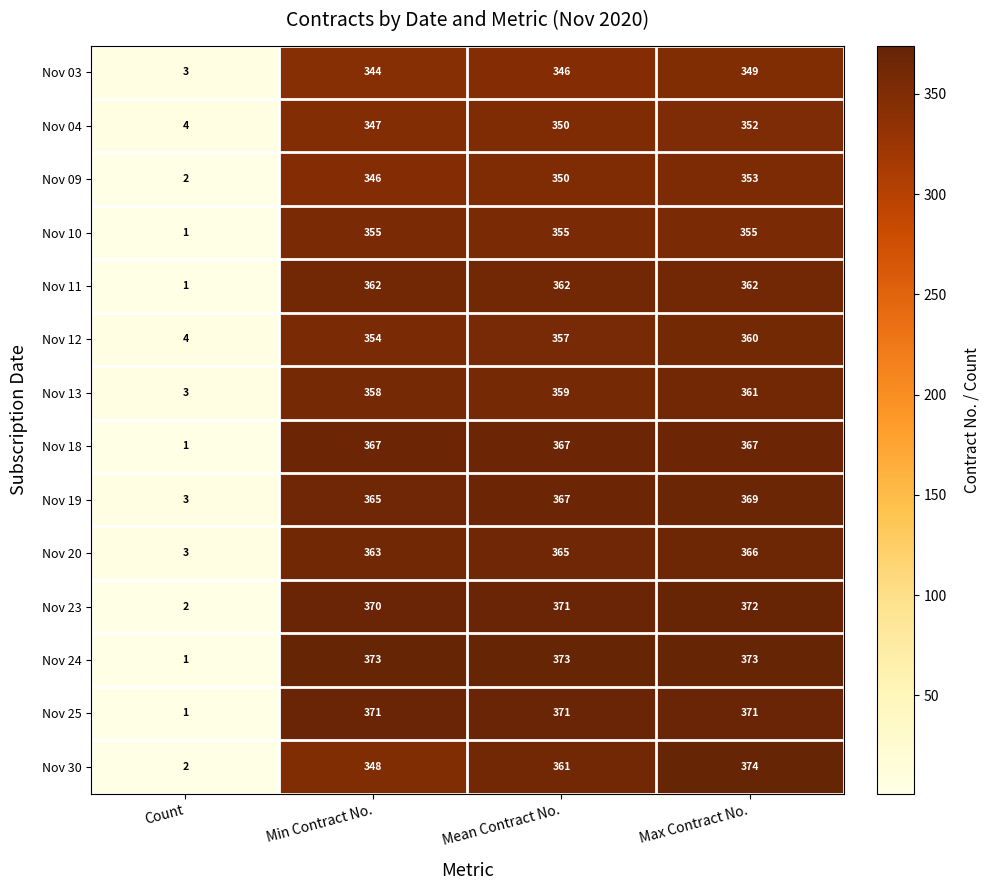

What value does the Nov 24 series have at Min Contract No.?

373